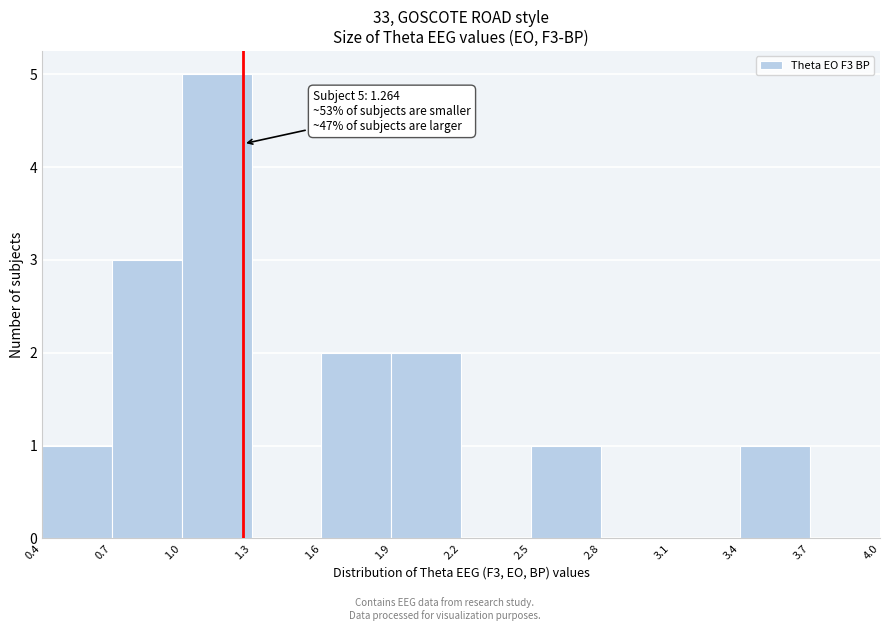

Over which range of the x-axis is the bar tallest?

1.0 to 1.3